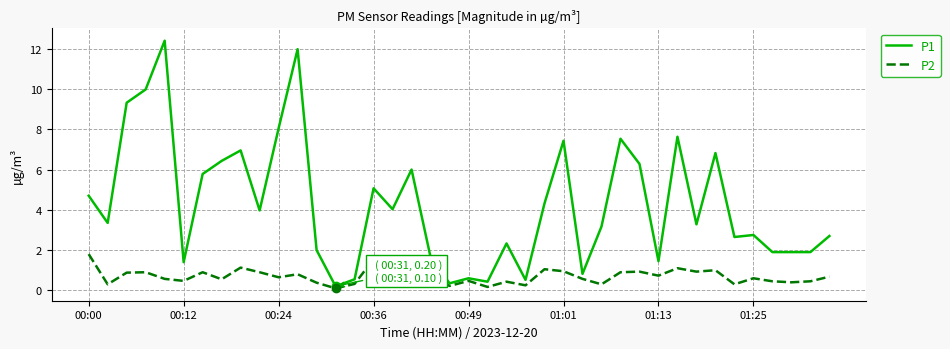

What is the minimum value shown in the chart?

0.1